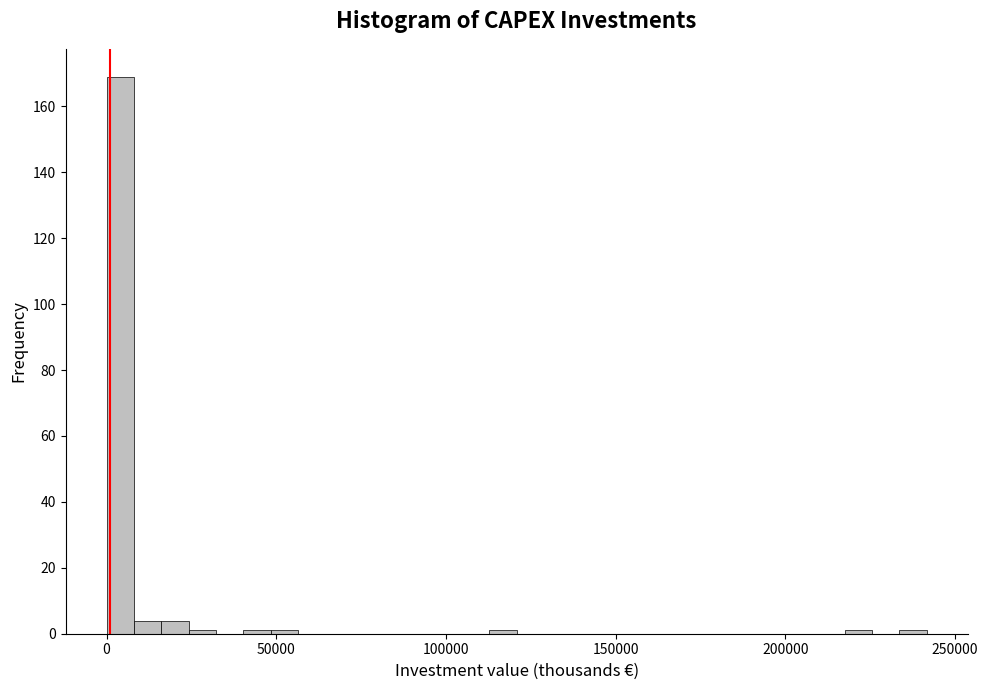

Read against the x-axis, roughly where is the centre of the tallest bar?

5000